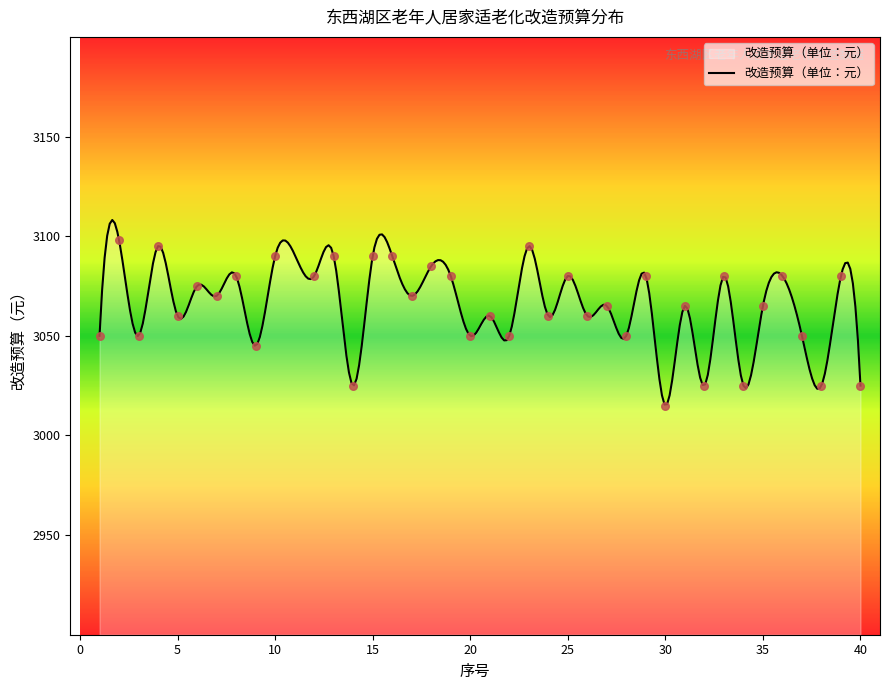

Between 9 and 2, which is larger?

2